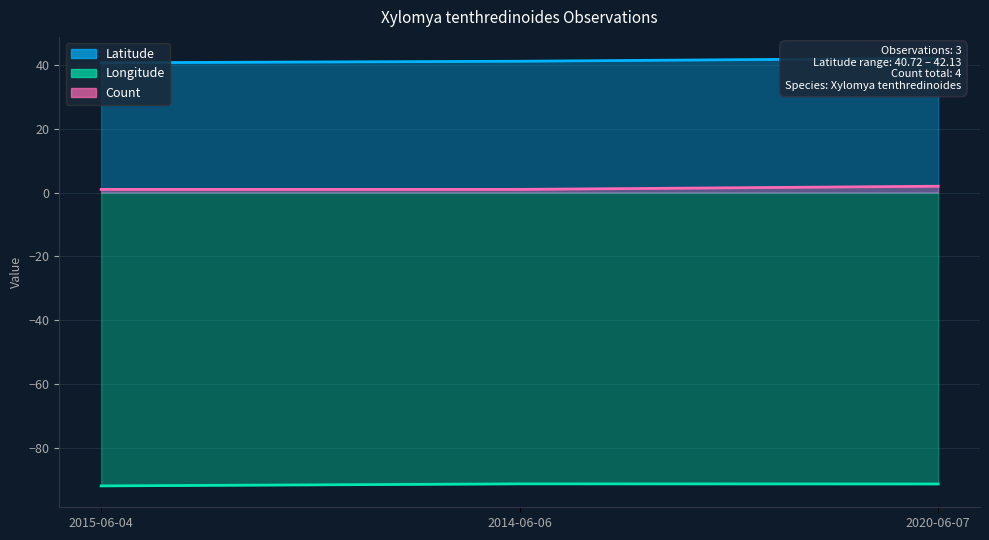

List the labels in order of Longitude value, largest first.

2014-06-06, 2020-06-07, 2015-06-04